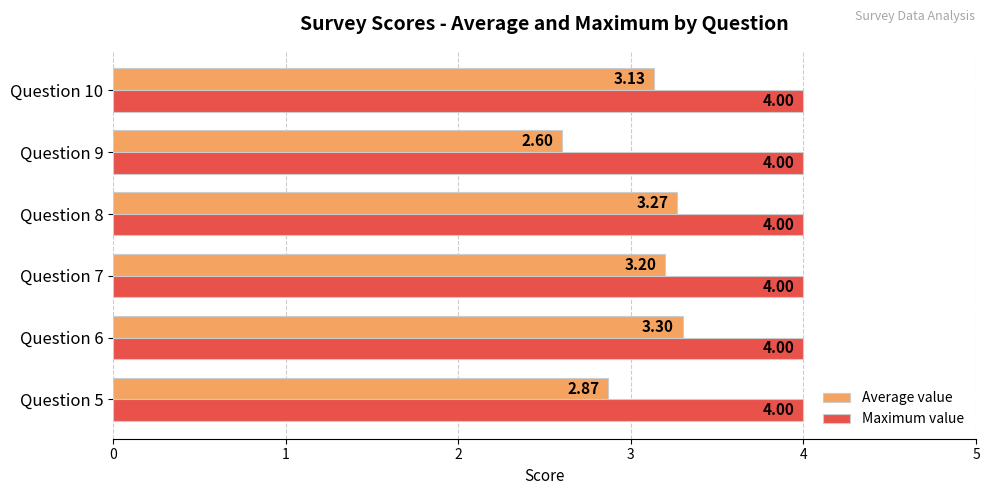

At how many categories does at least one series exceed 3?

6